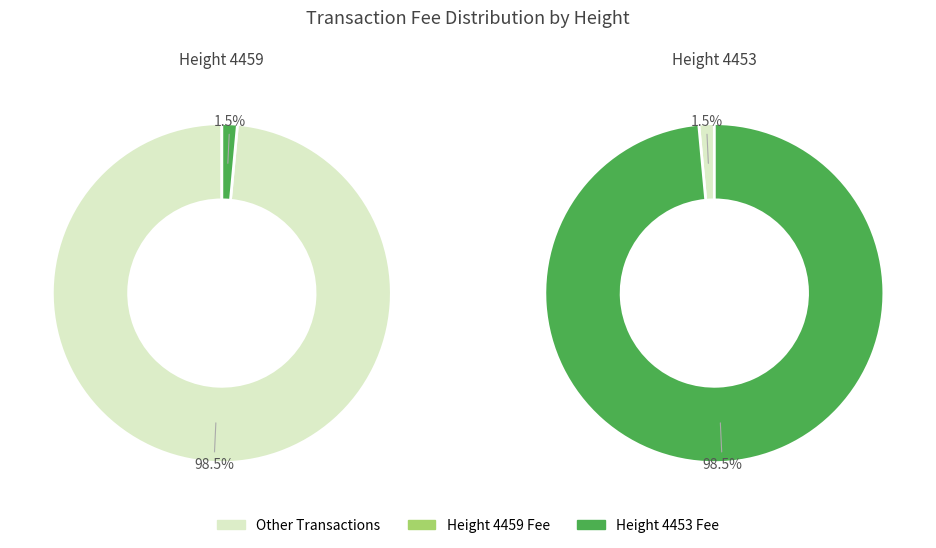

How many slices are in this pie chart?

2